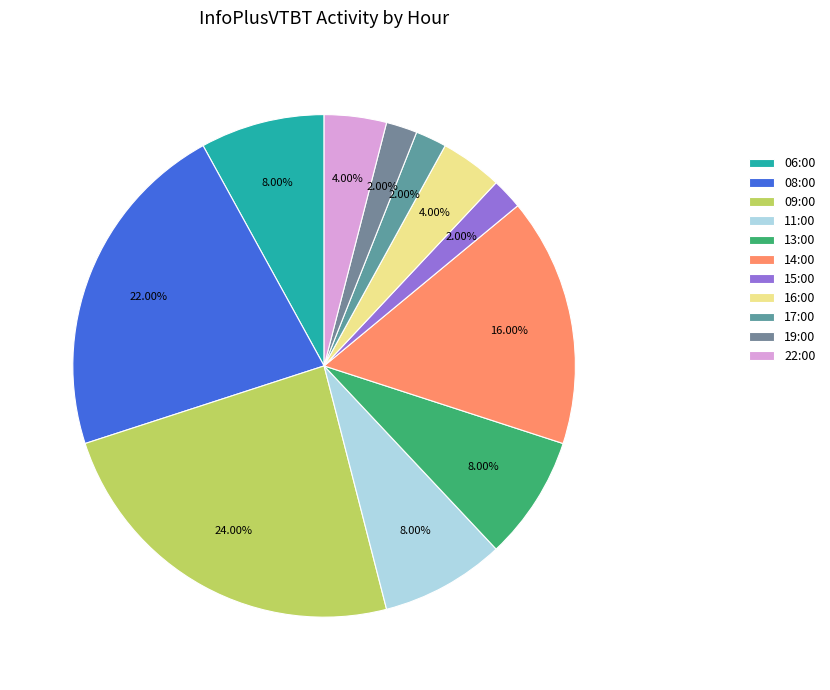

How many slices are in this pie chart?

11